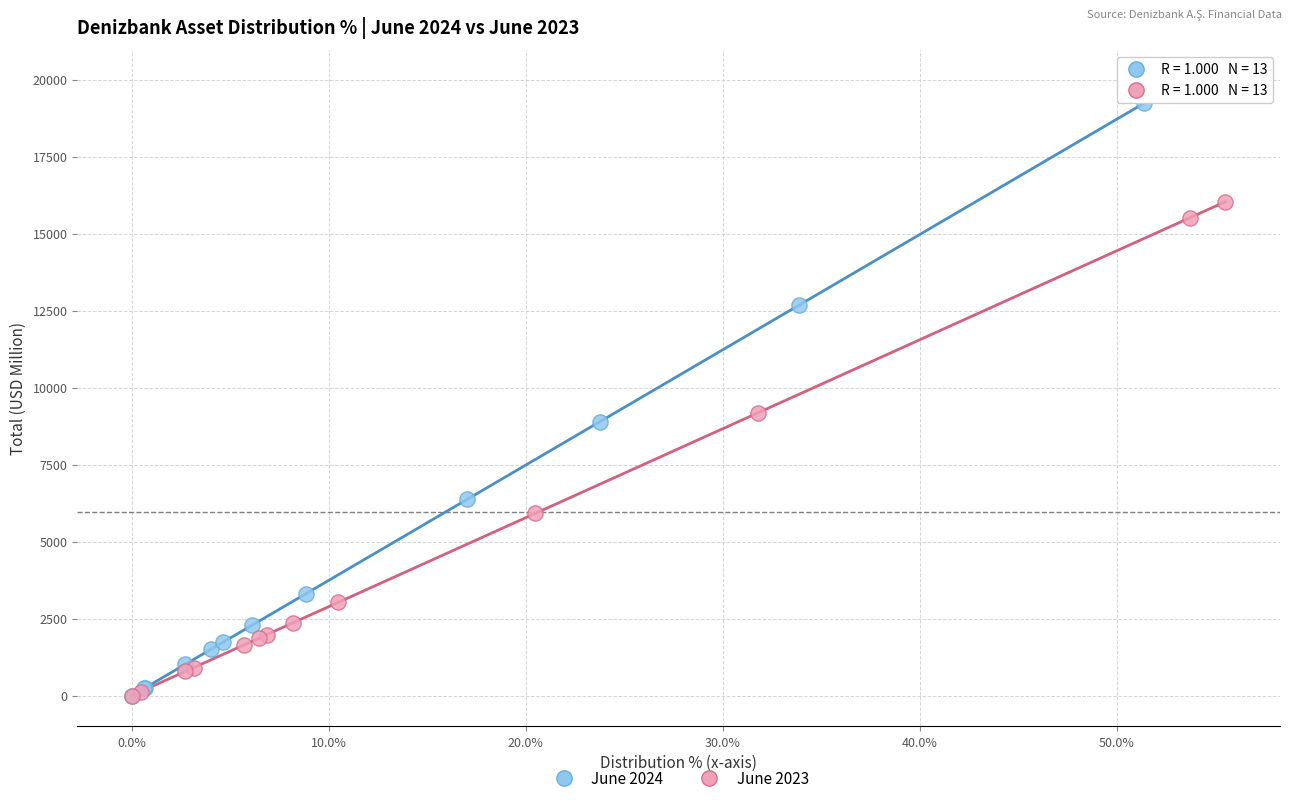

Which series reaches the maximum Y coordinate?

June 2024